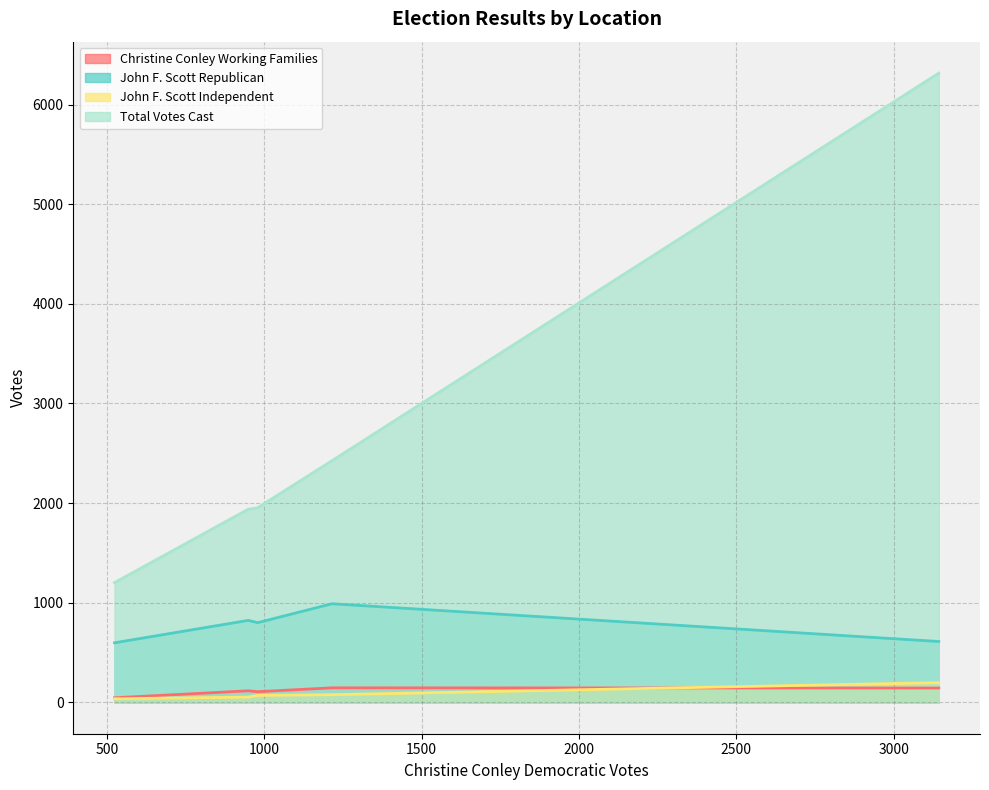

True or false: Christine Conley Working Families and Total Votes Cast cross at least once.

False